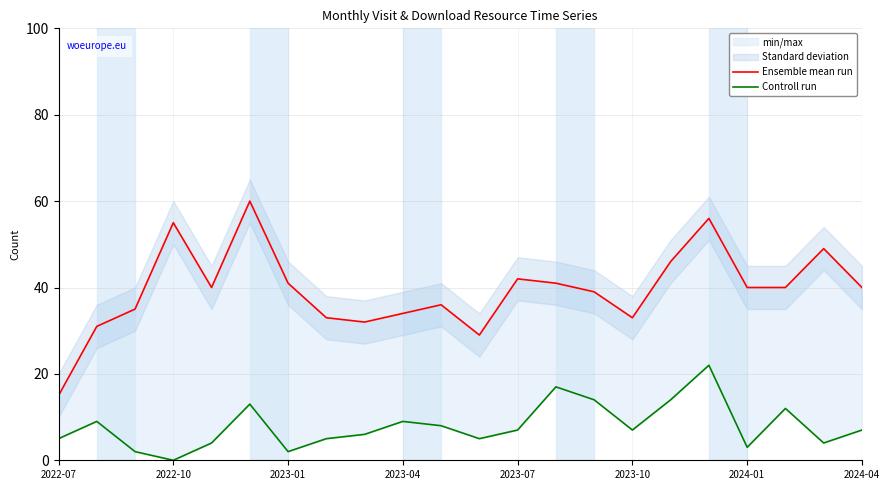

In Ensemble mean run, how many points are higher than both neighbors (excluding endpoints)?

6